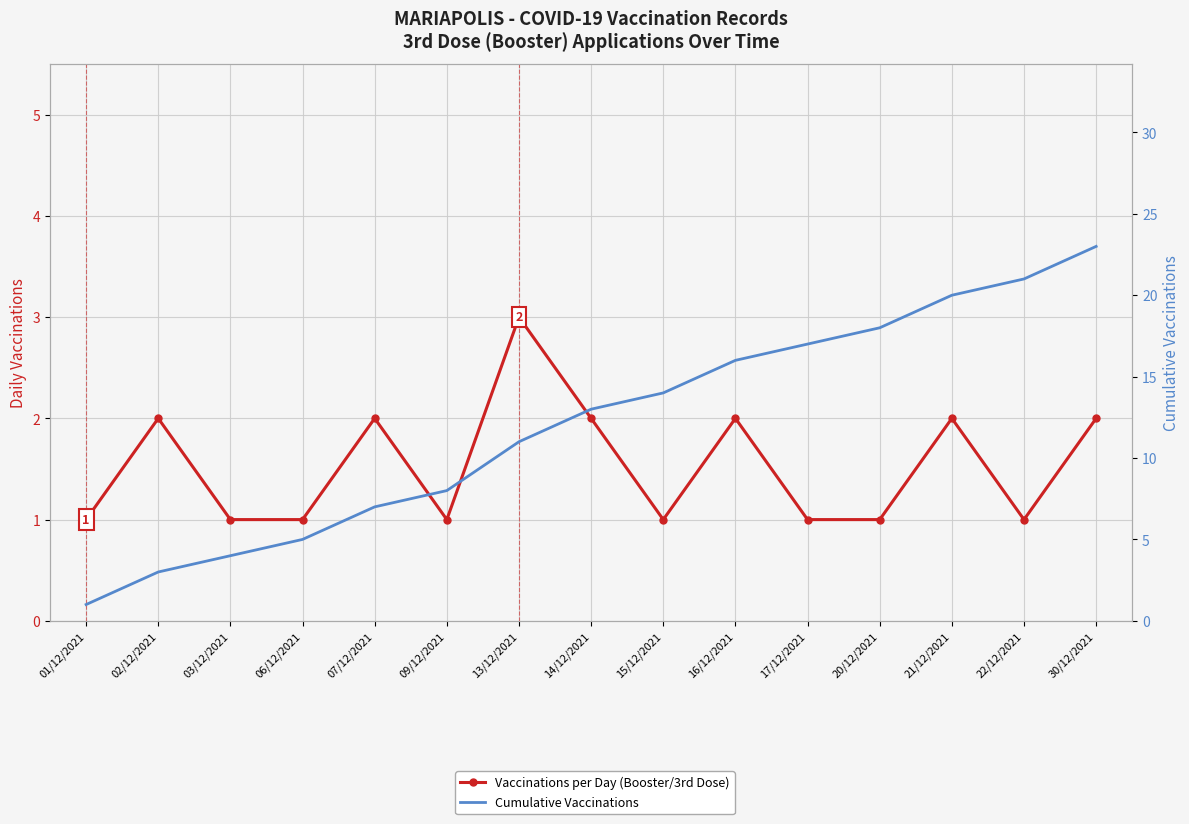

At which category is the sum across all series the highest?

30/12/2021